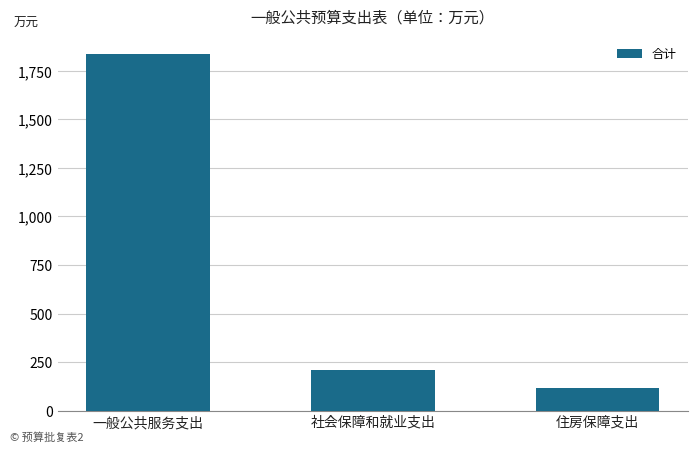

What is the minimum value shown in the chart?

117.3